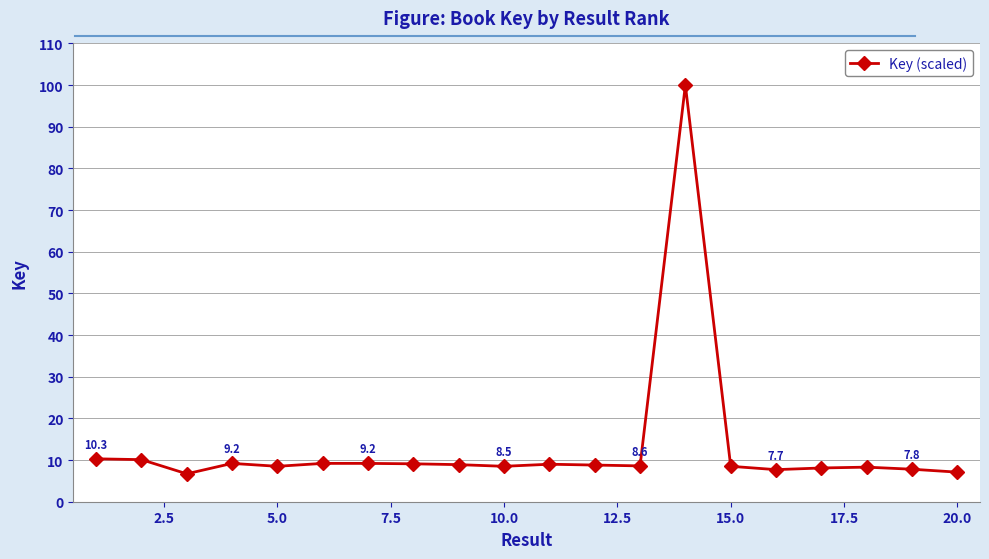

What is the difference between the second highest and second lowest values?

3.2